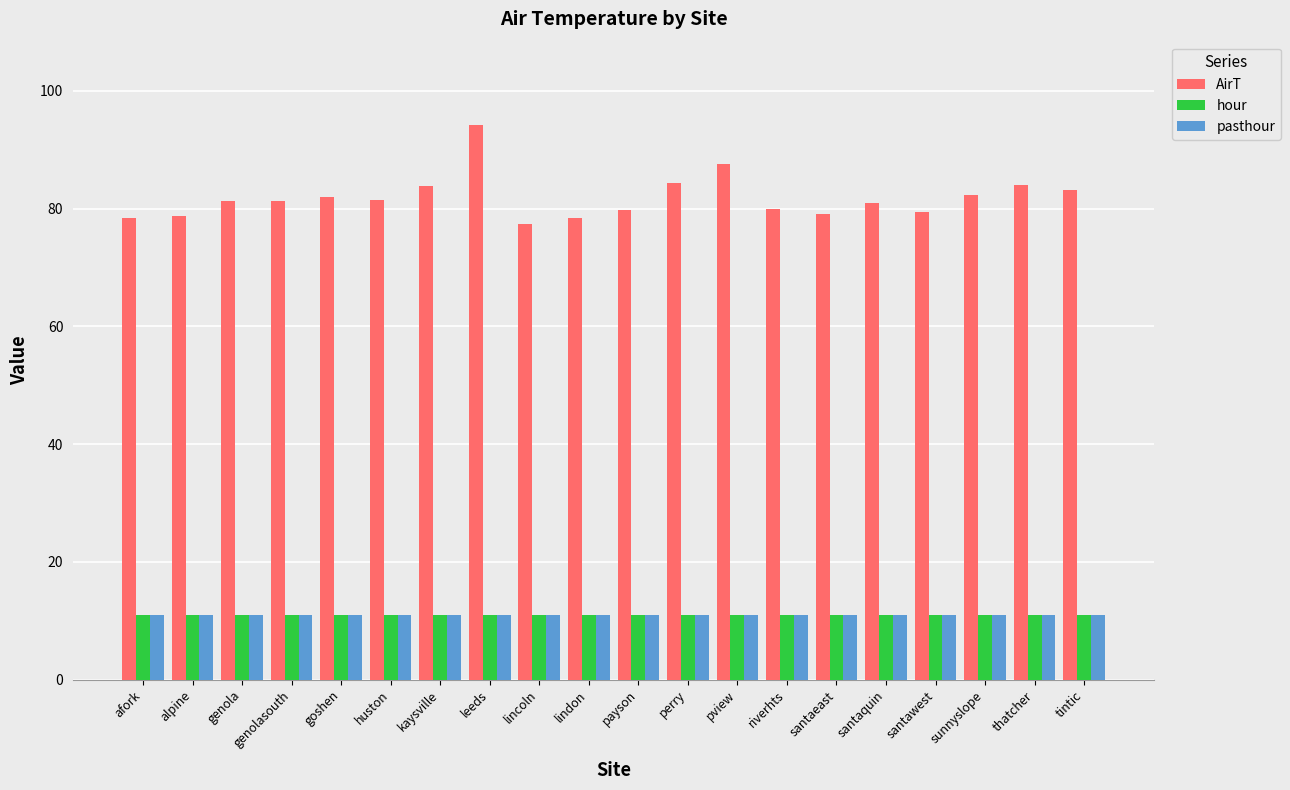

What are all the series names shown in the legend?

AirT, hour, pasthour